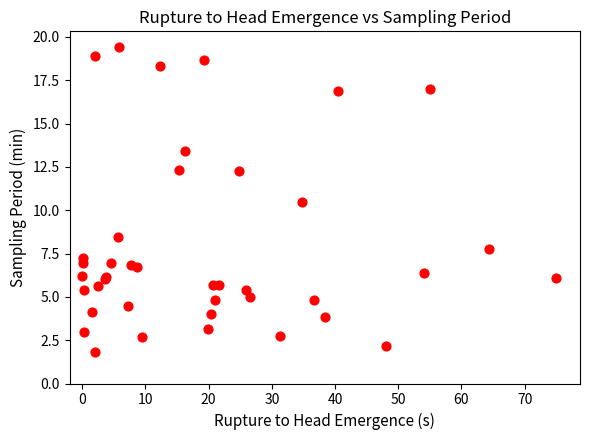

What Y value in the scatter plot is closest to 10?

10.5